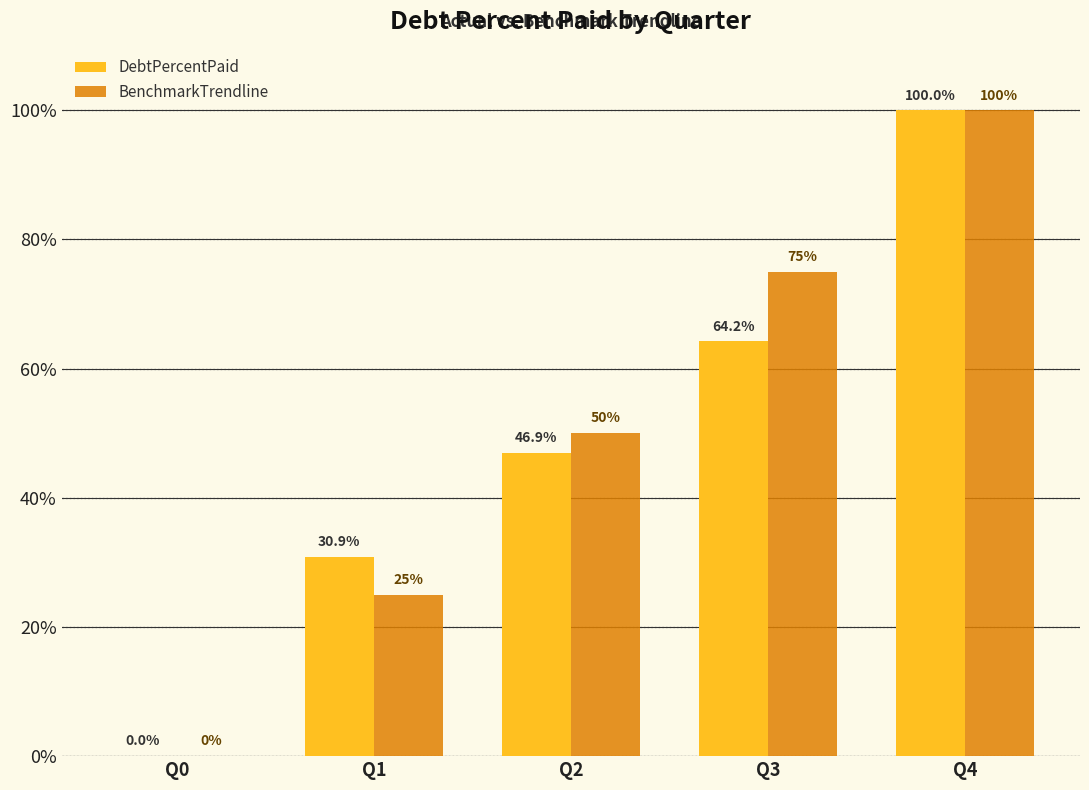

Reading left to right, transcribe all the data shown in this chart.

DebtPercentPaid: 0.0	30.9	46.9	64.2	100.0
BenchmarkTrendline: 0.0	25.0	50.0	75.0	100.0